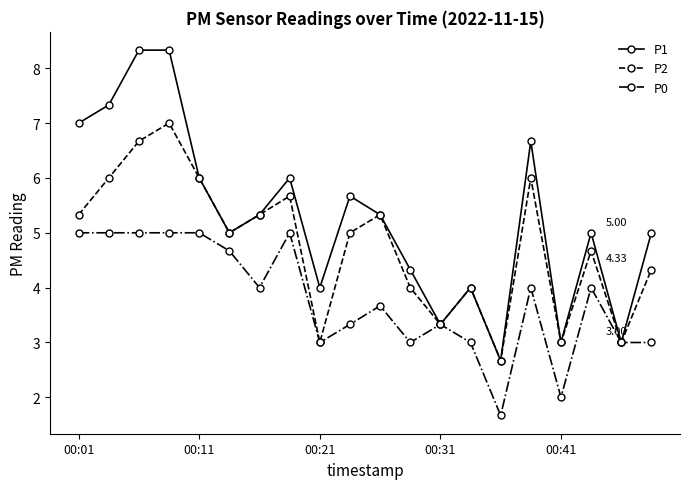

Which series has the widest spread of values?

P1